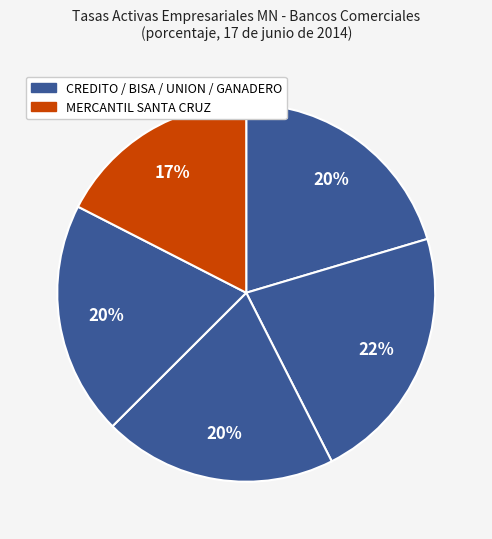

How many segments does this pie chart have?

5